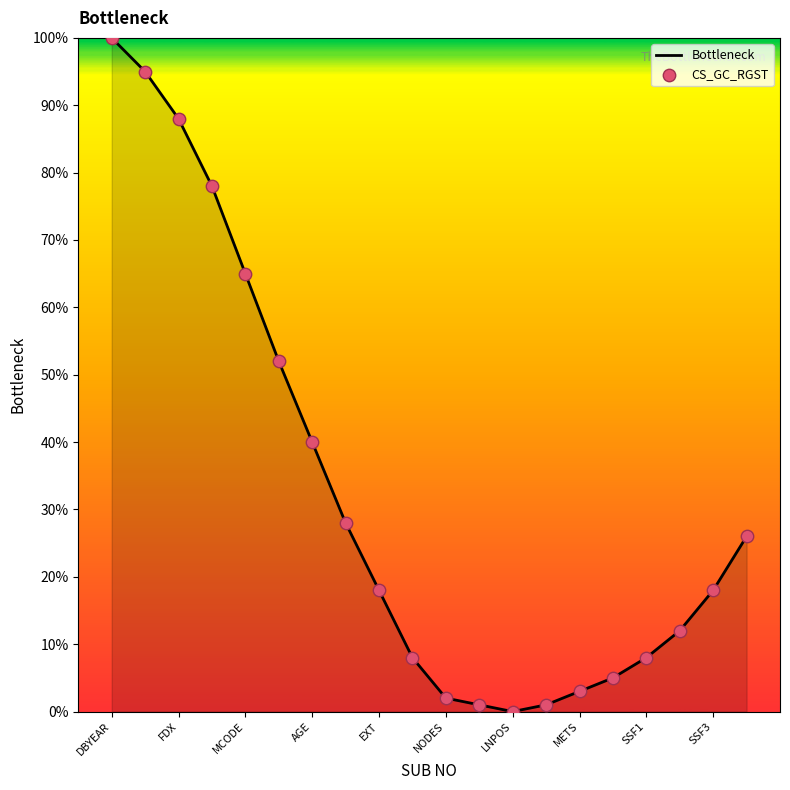

What is the maximum value shown in the chart?

100